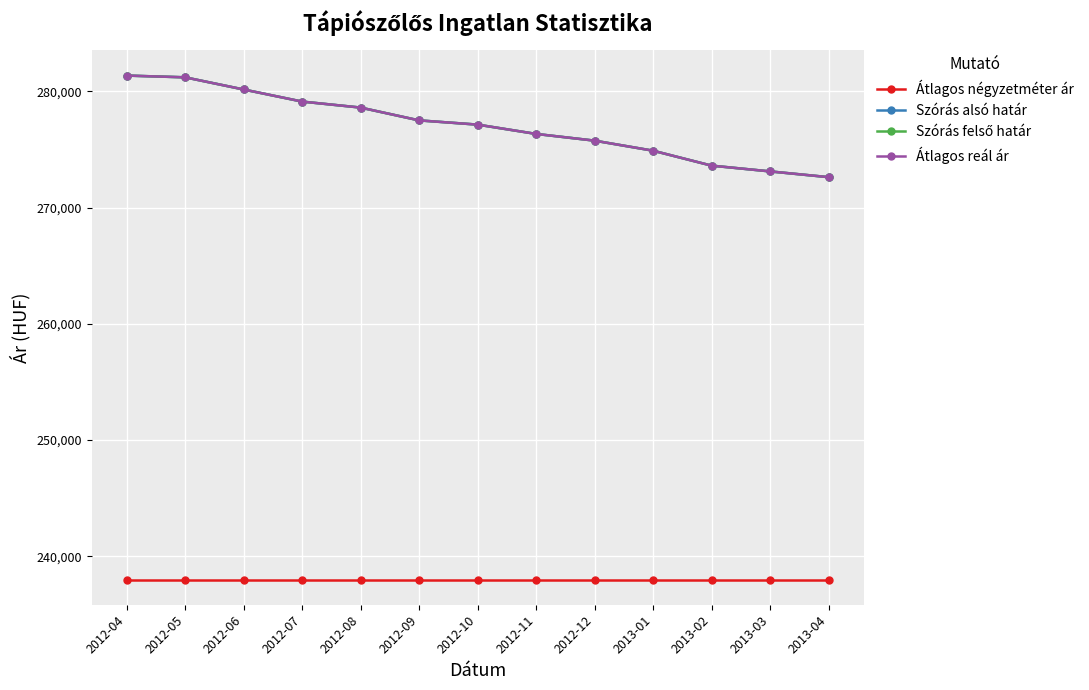

Is it true that Átlagos négyzetméter ár equals 238000 at 2012-12?

True